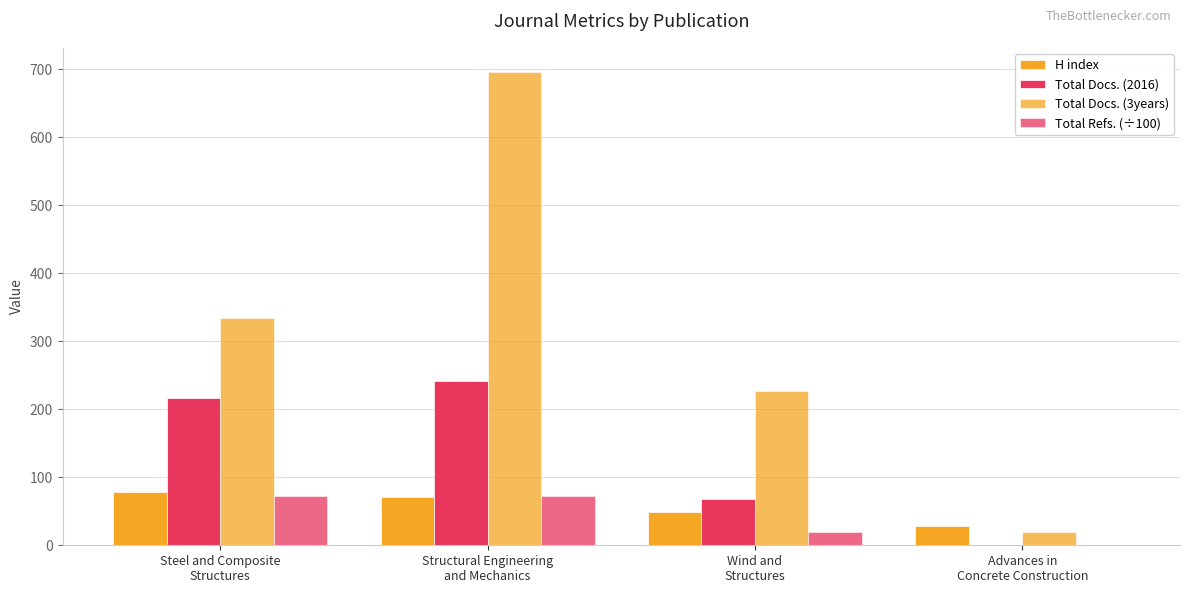

How many series are shown in this chart?

4